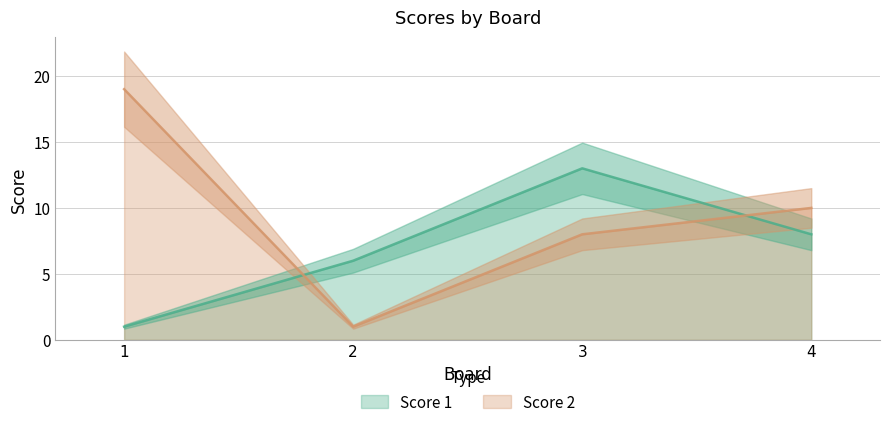

How many values in the Score 1 series are below 8?

2